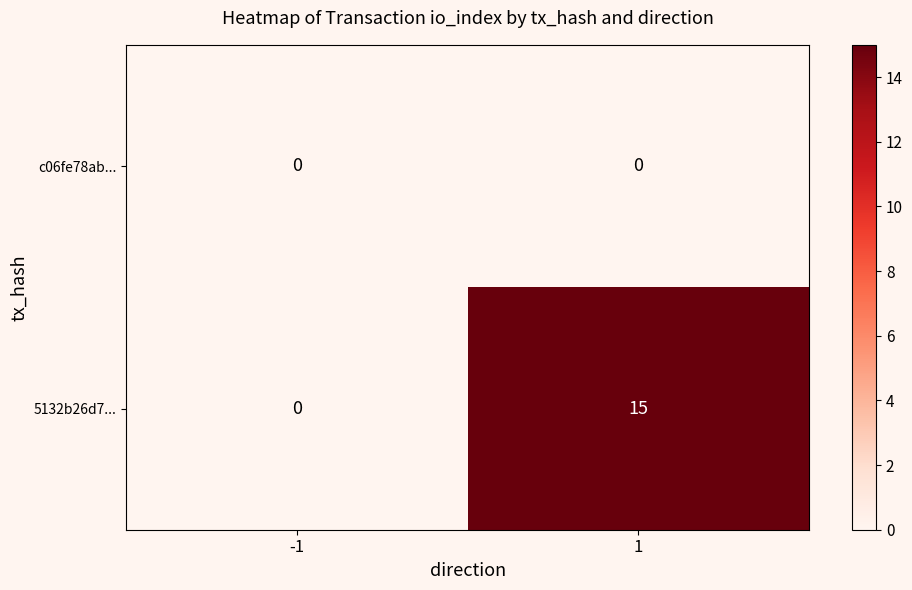

Between -1 and 1, which series saw the biggest shift?

5132b26d7...